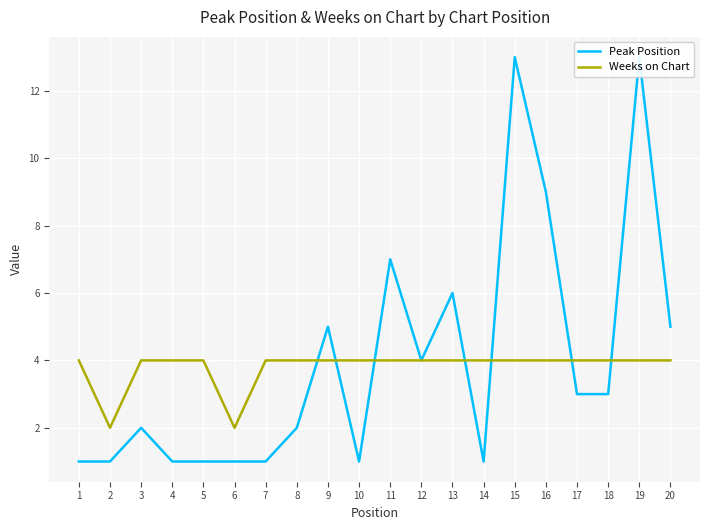

At which category is the sum across all series the highest?

15